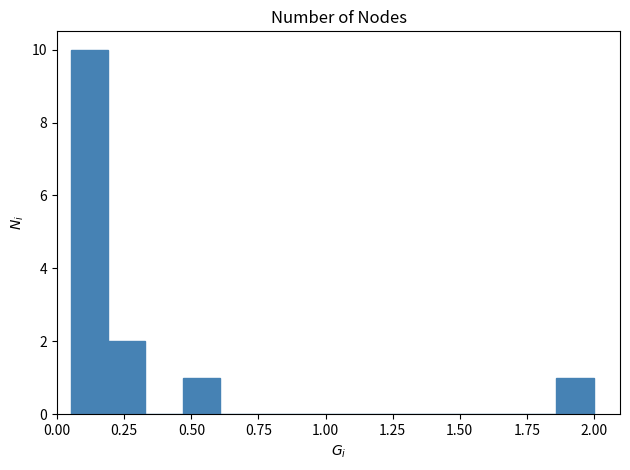

Around what value on the x-axis is the tallest bar? Give the approximate position of its centre, as read against the axis.

0.10